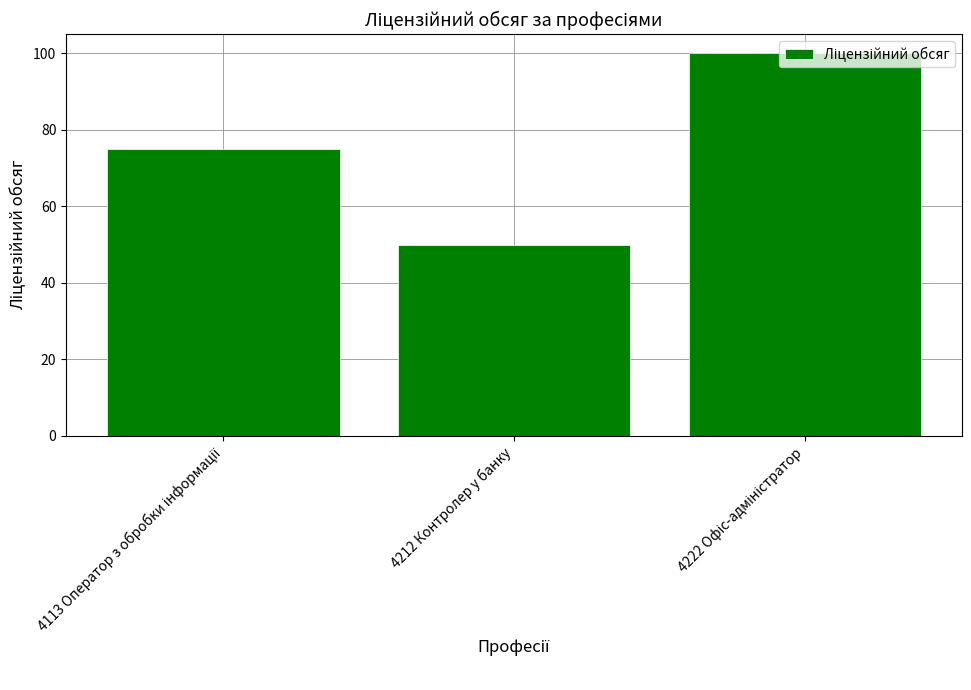

What is the sum of all values?

225